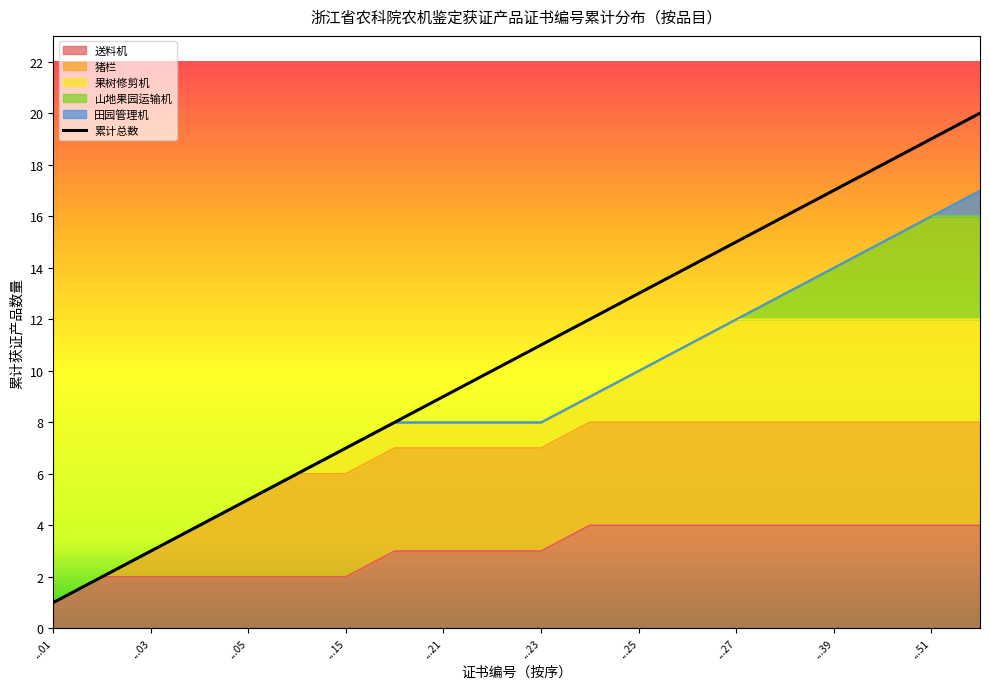

The value at T202169690020 is 8. True or false?

True